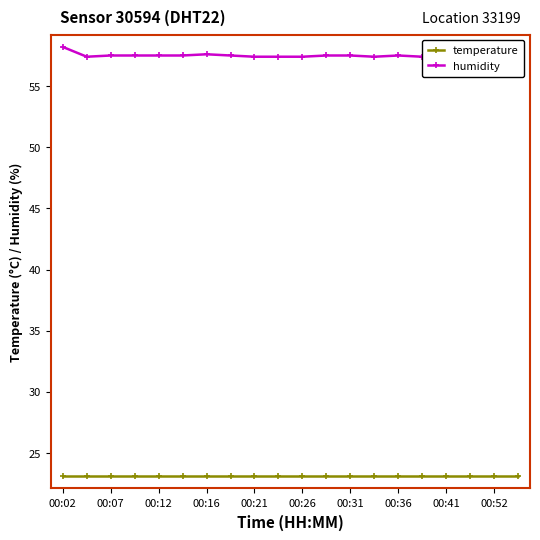

Between 00:02 and 00:07, which series saw the biggest shift?

humidity